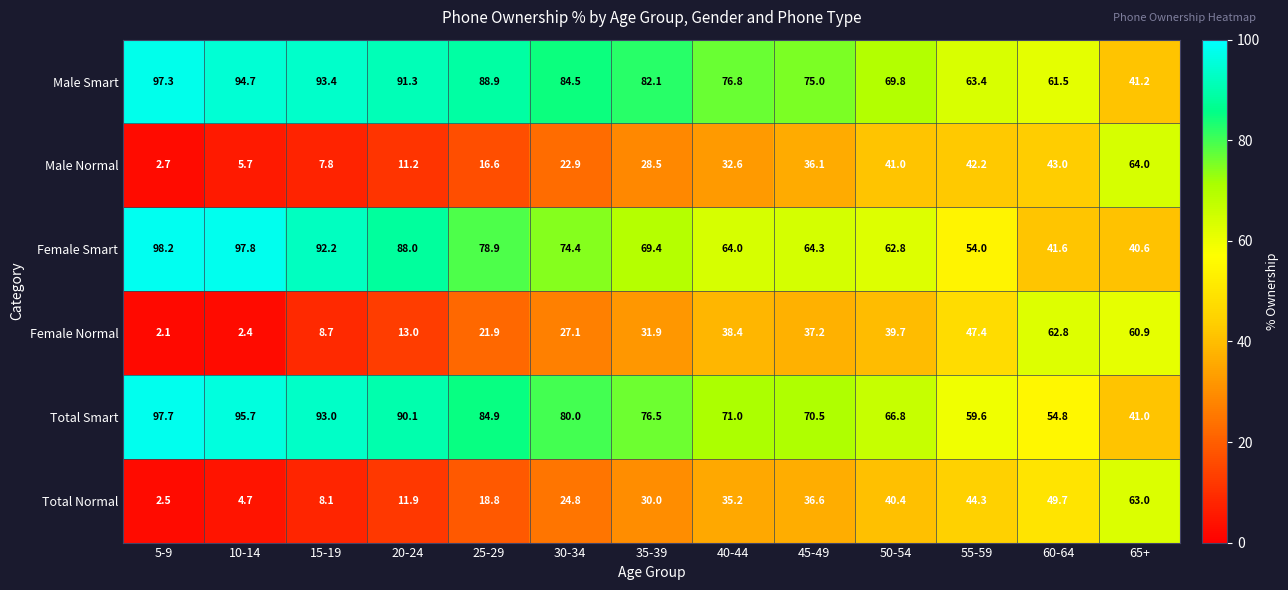

What is the greatest value displayed?

98.2